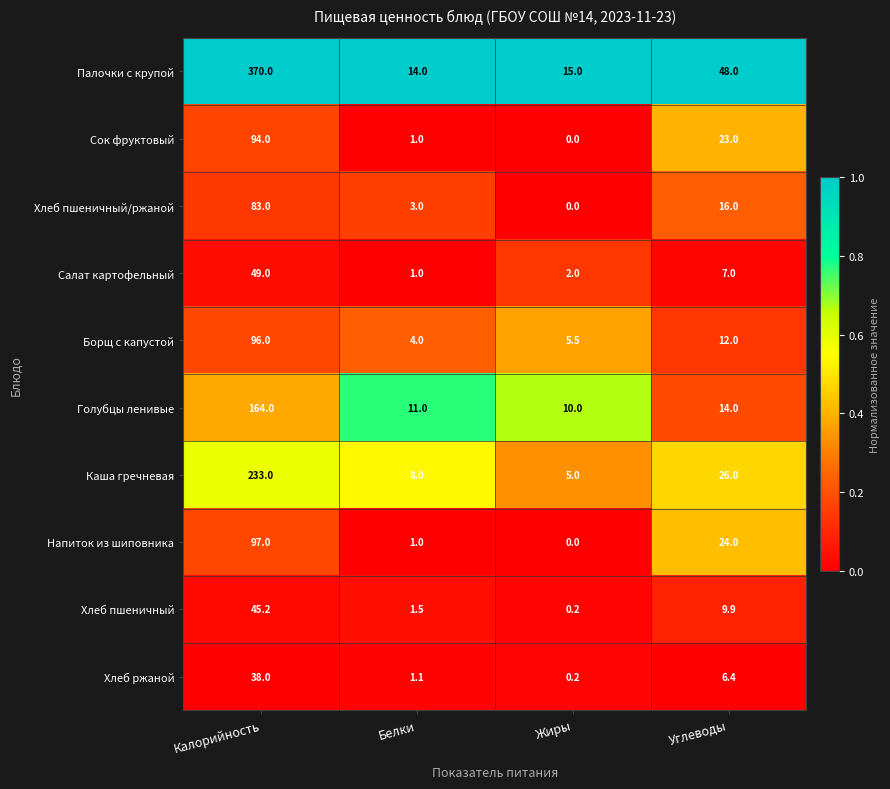

What is the spread (max minus min) of values at Белки?

13.0